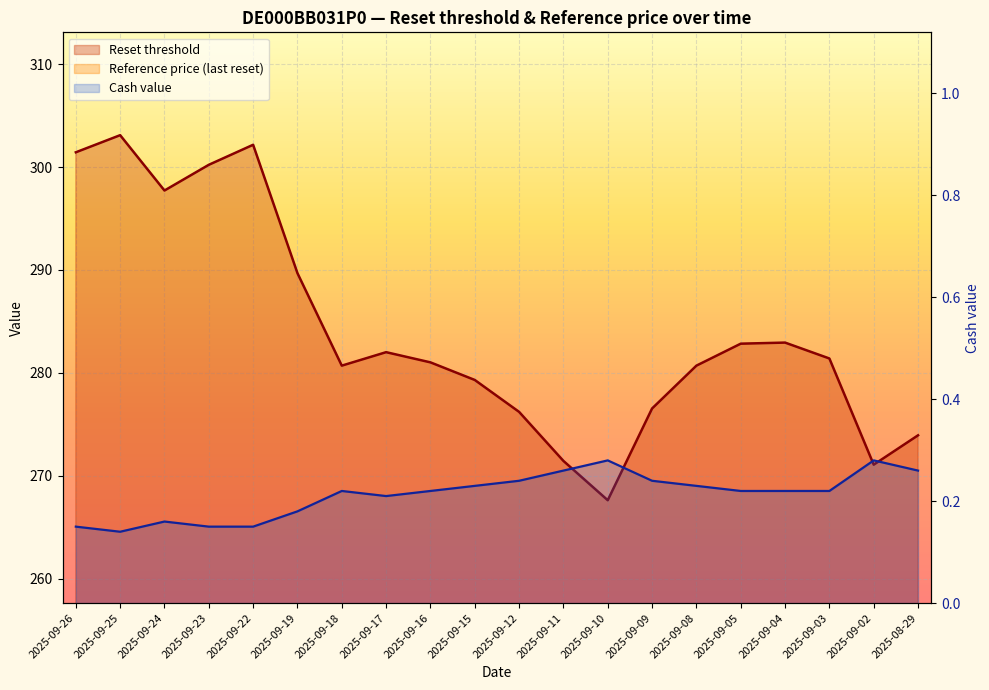

Which series has the largest total across all categories?

Reset threshold